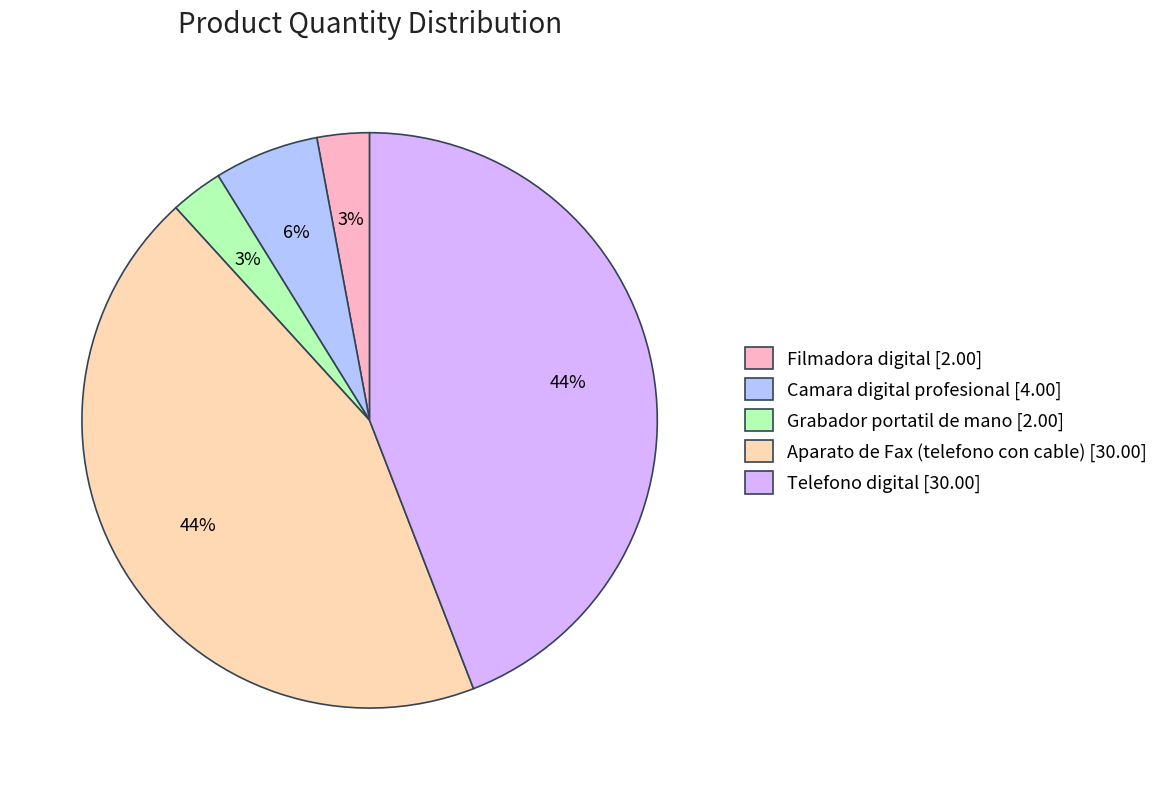

Is there any slice that represents more than half of the pie?

No